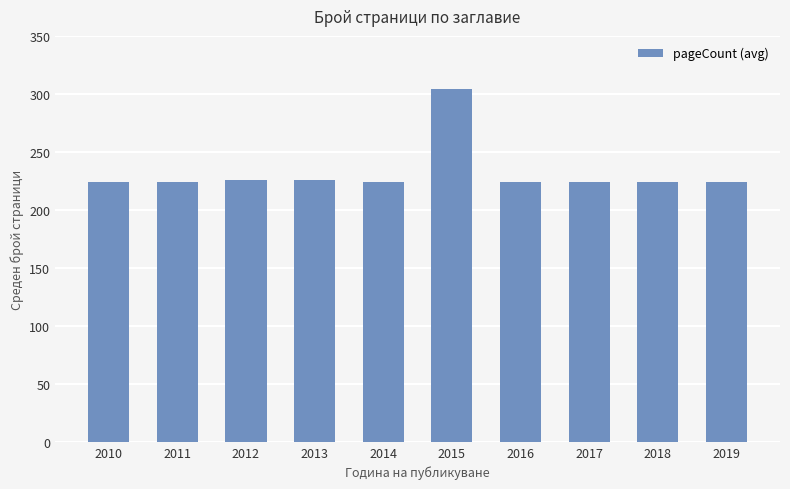

What is the sum of all values?

2324